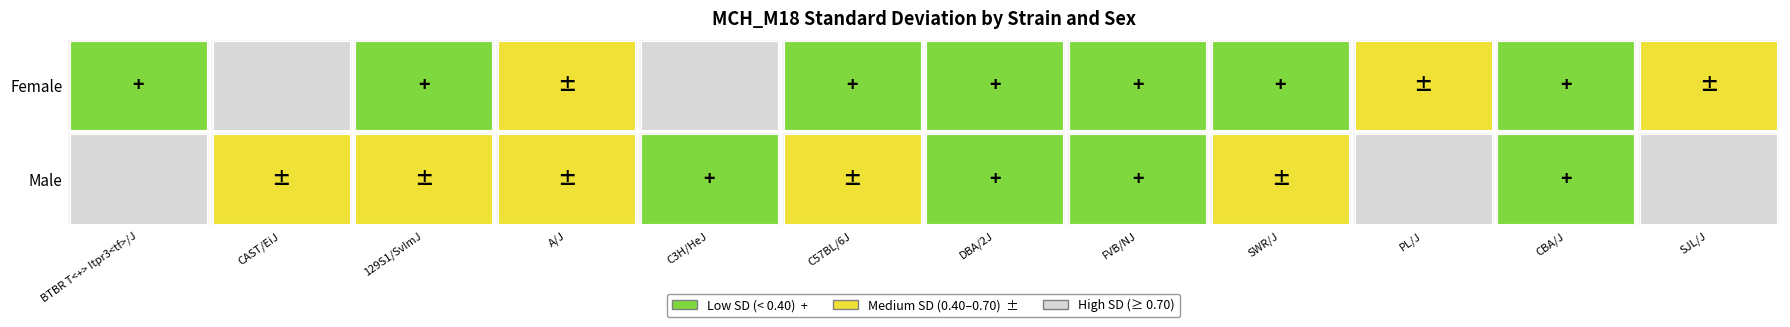

What is the minimum value shown in the chart?

0.2